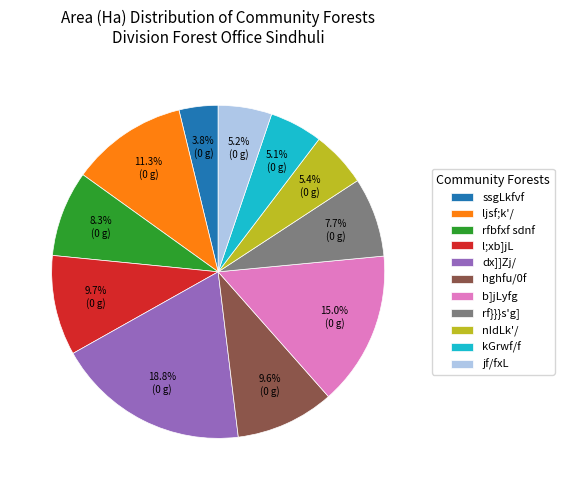

How many slices are in this pie chart?

11